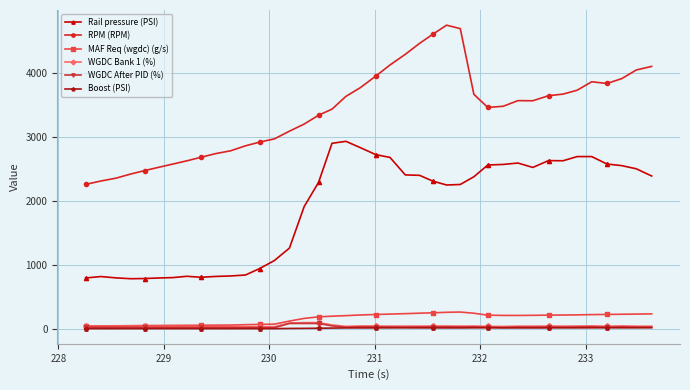

True or false: WGDC After PID (%) has more than 1 points higher than both neighbors.

True